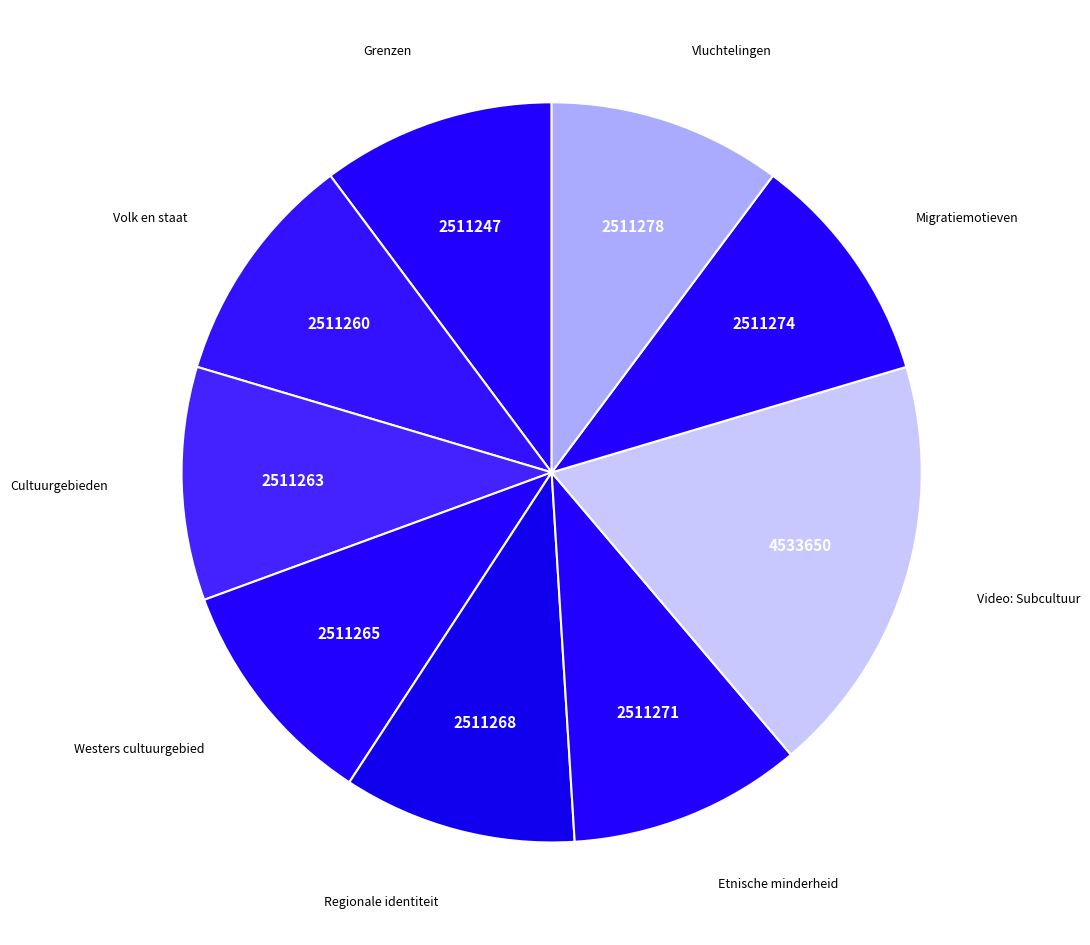

Do Etnische minderheid and Vluchtelingen together represent more than half of the pie?

No